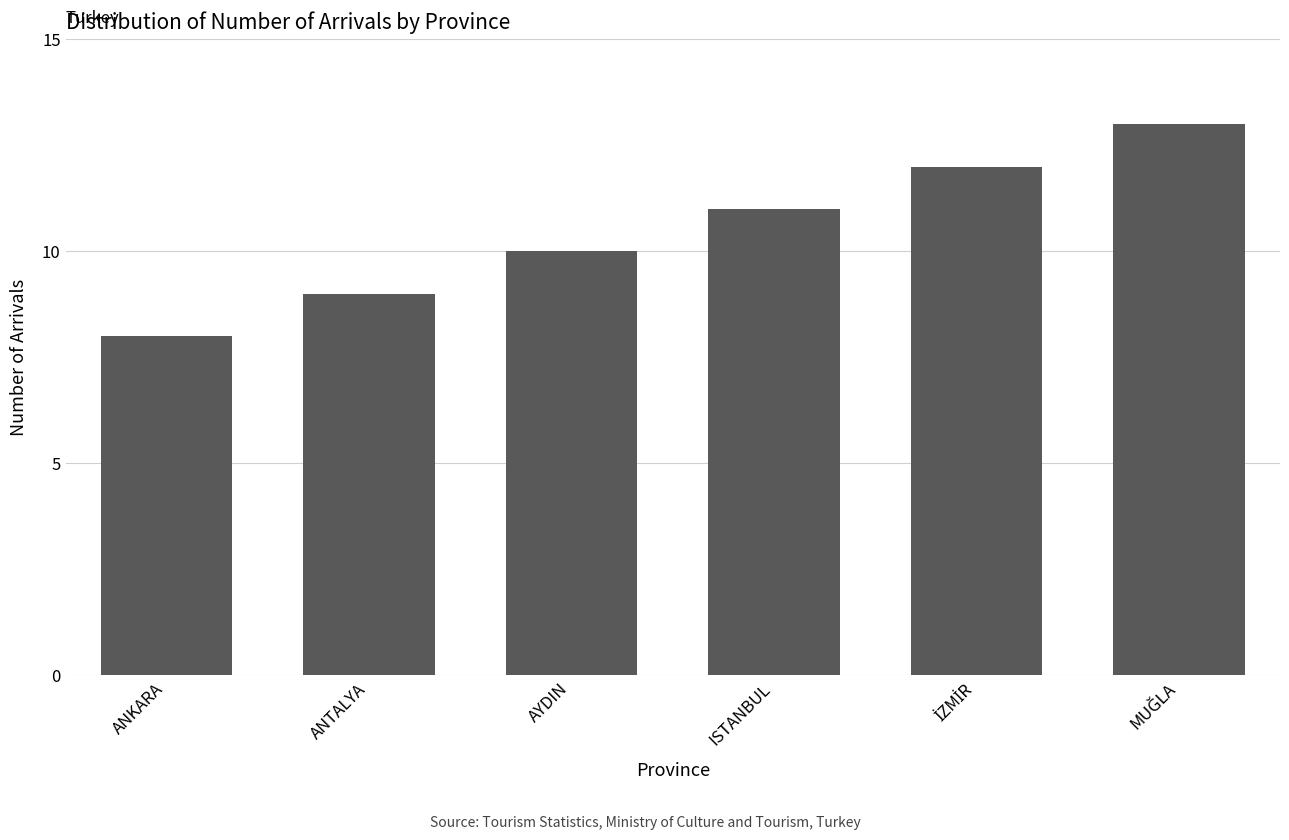

What is the minimum value shown in the chart?

8